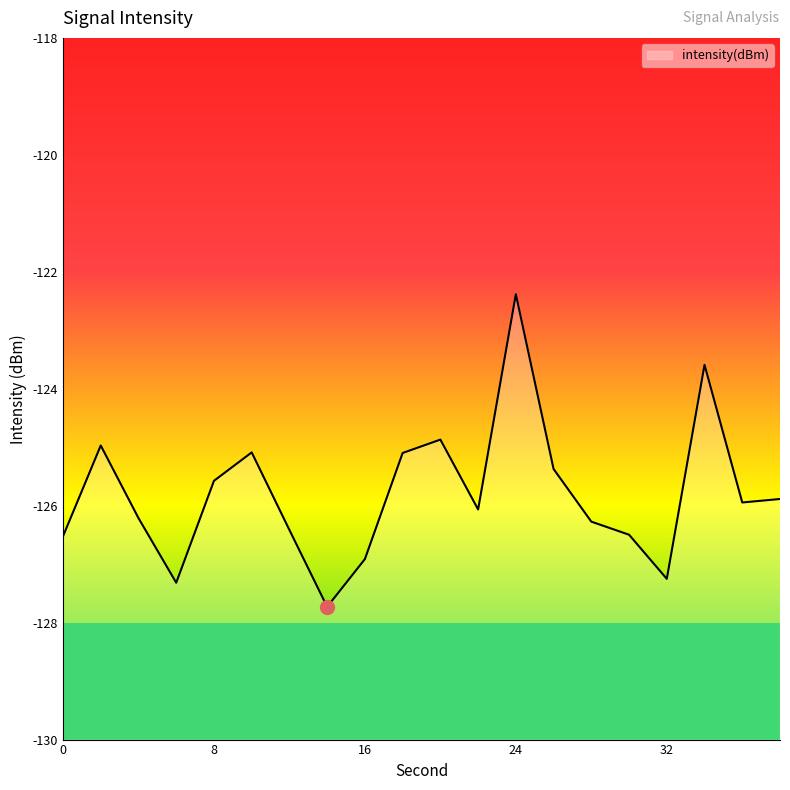

Reading right to left, list all the values displayed in this chart.

-125.9	-125.9	-123.6	-127.3	-126.5	-126.3	-125.4	-122.4	-126.1	-124.9	-125.1	-126.9	-127.7	-126.4	-125.1	-125.6	-127.3	-126.2	-125.0	-126.5